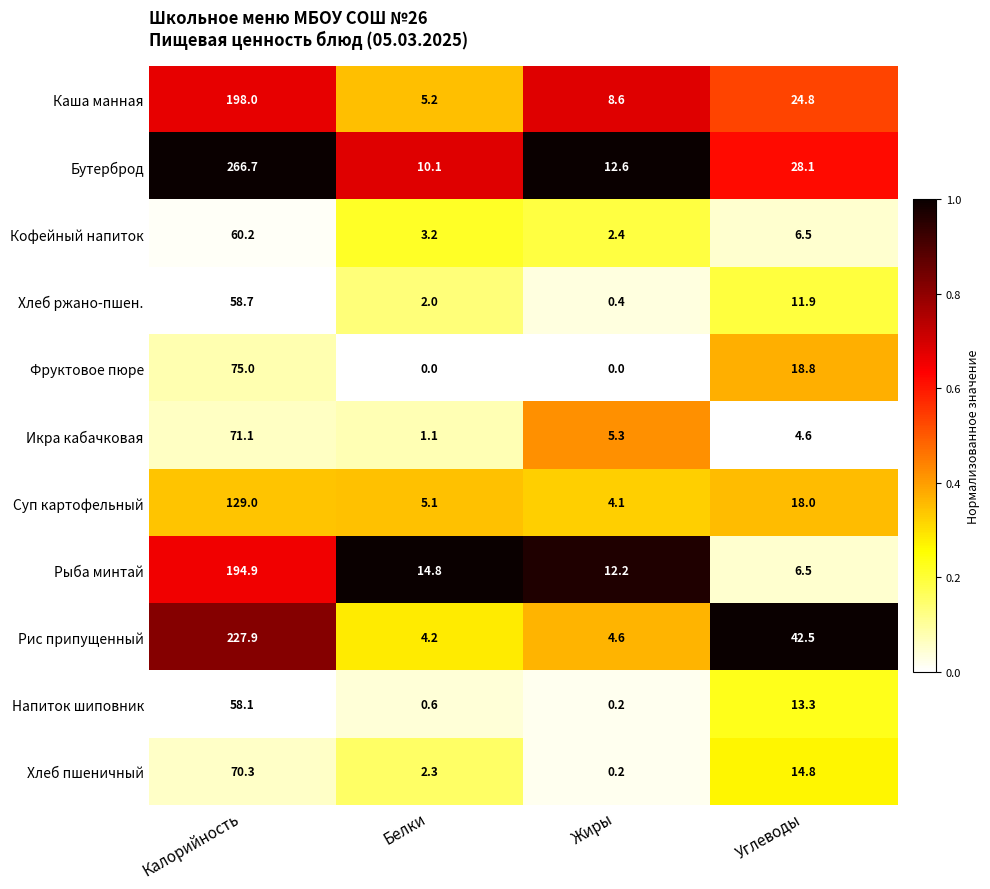

What is the difference between the second highest and second lowest values in the Хлеб ржано-пшен. series?

9.9